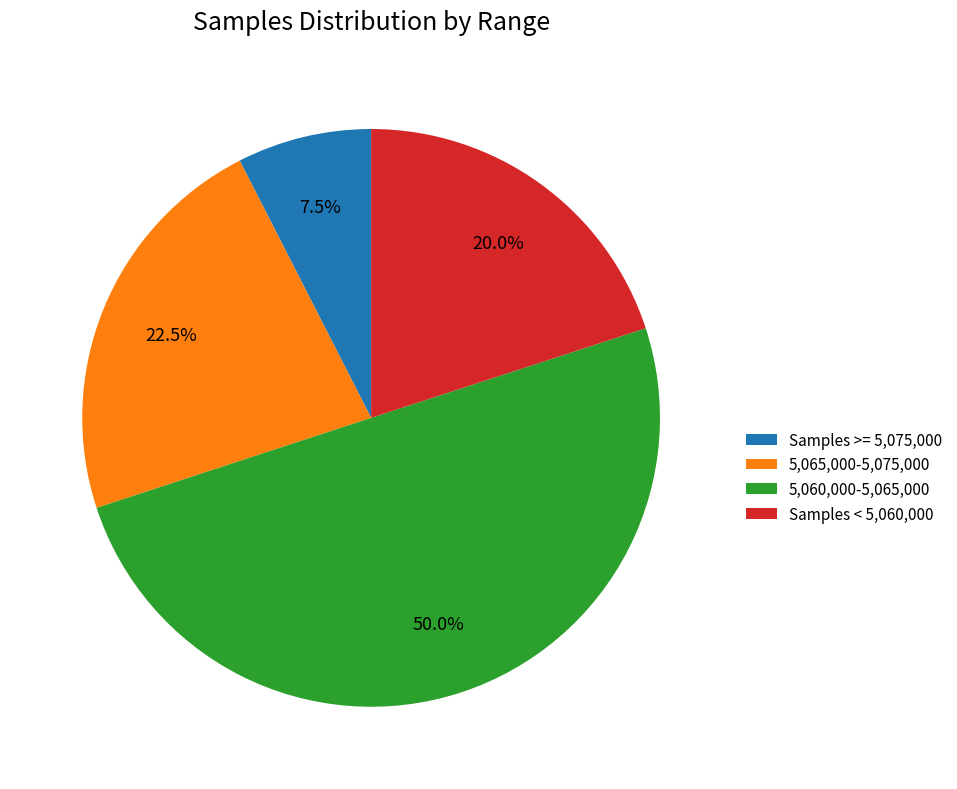

To the nearest percent, what is the average slice percentage?

25%